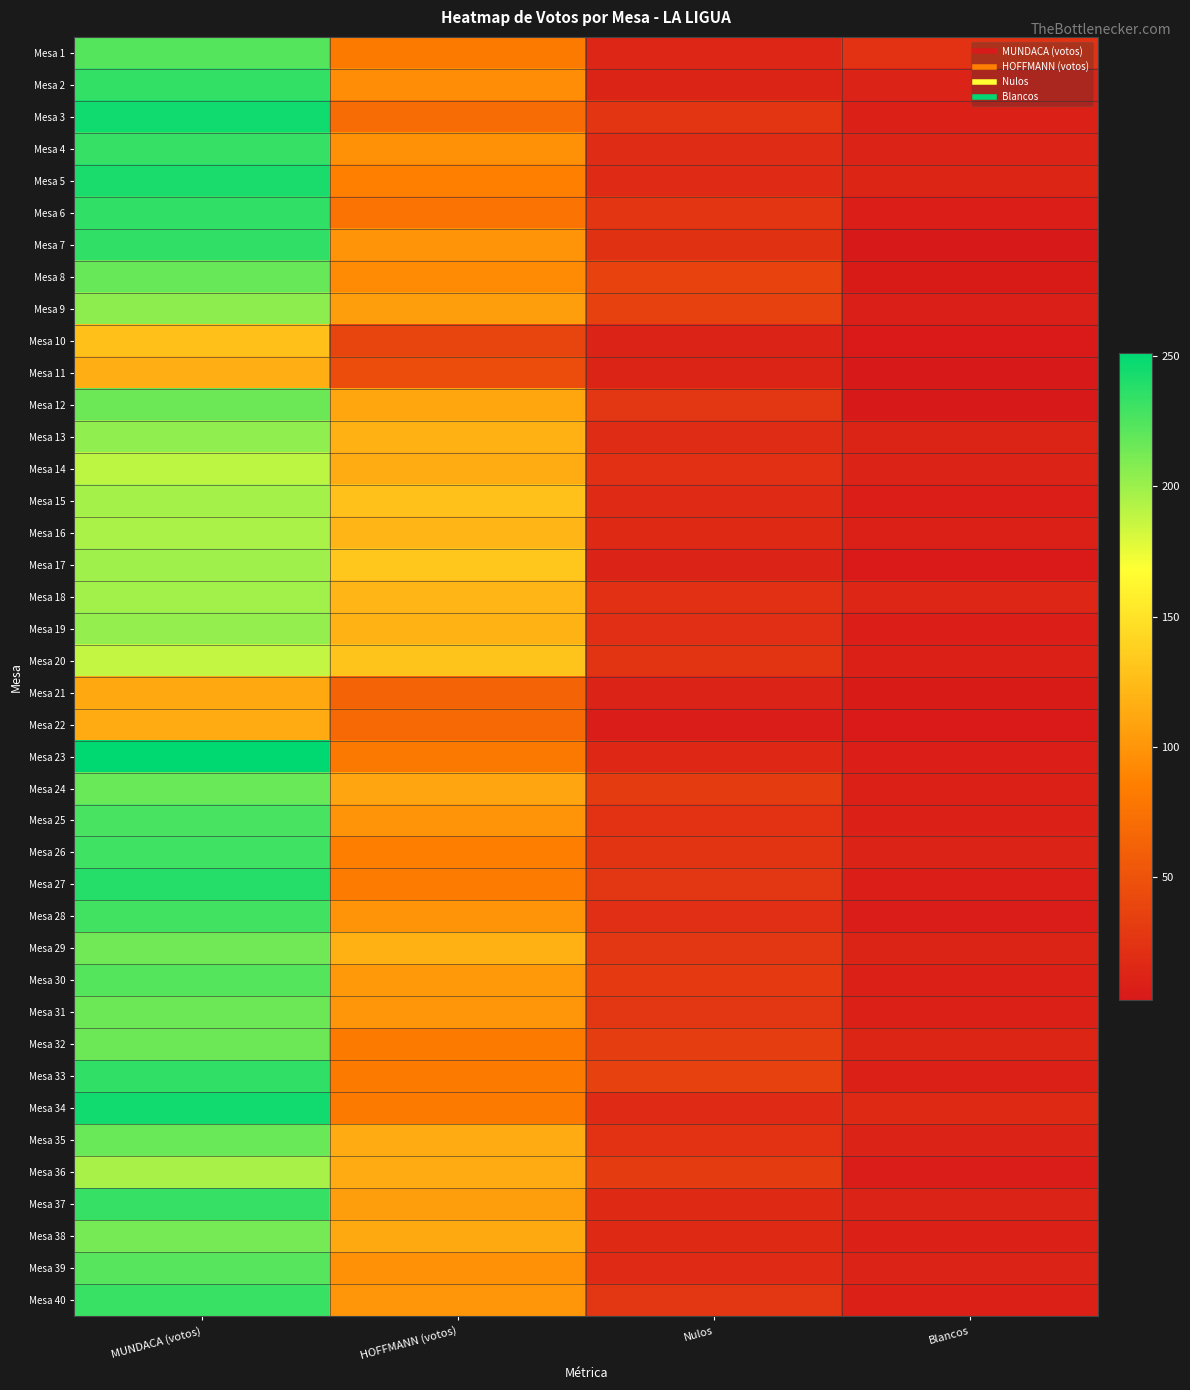

At which category is the sum across all series the highest?

MUNDACA (votos)